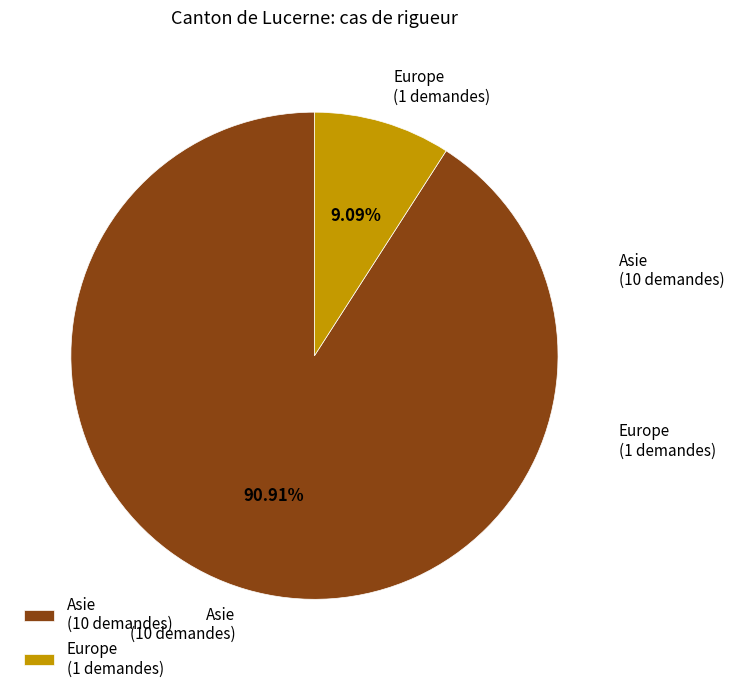

Rank the categories by value from lowest to highest.

Europe (1 demandes), Asie (10 demandes)